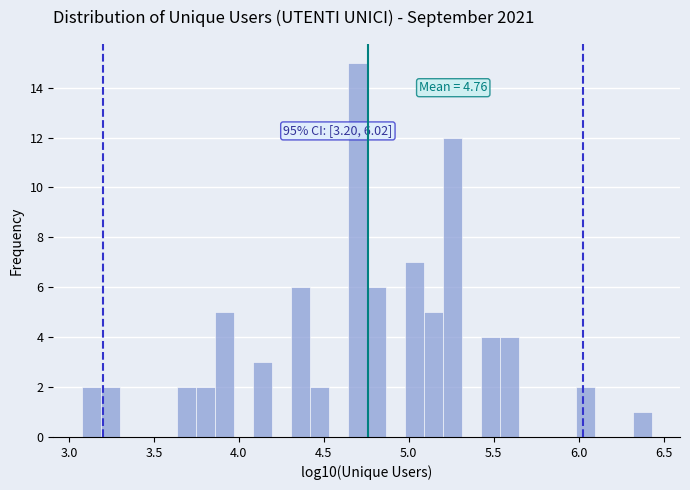

Around what value on the x-axis is the tallest bar? Give the approximate position of its centre, as read against the axis.

4.70